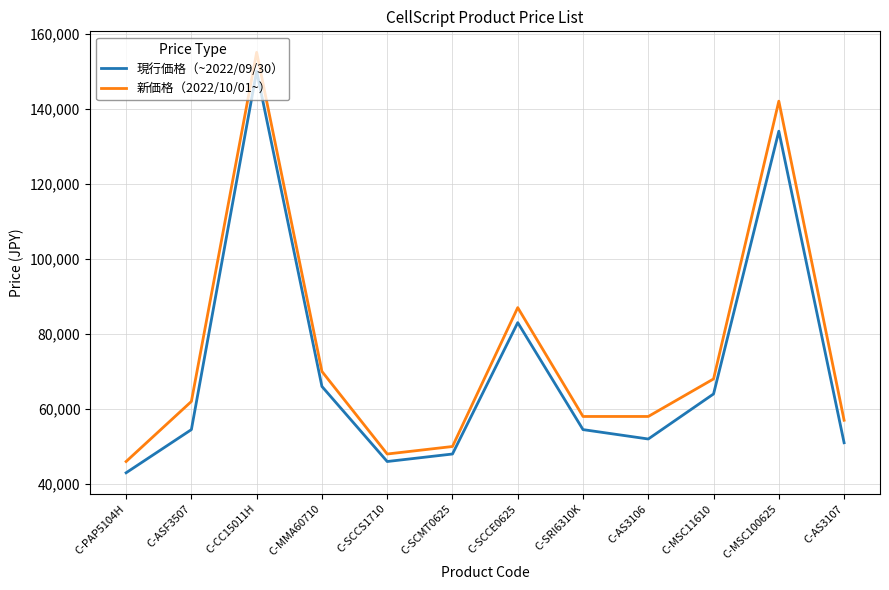

Is the value of 現行価格（~2022/09/30） at C-SRI6310K greater than the value of 新価格（2022/10/01~） at C-CC15011H?

No